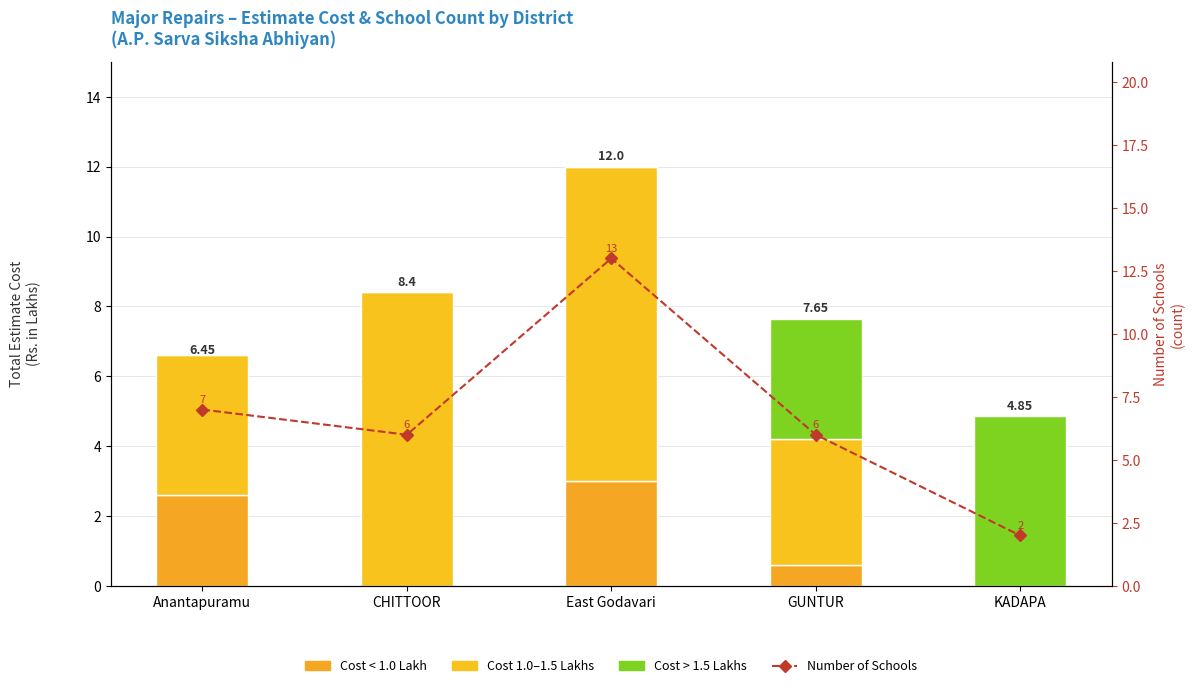

The Cost < 1.0 Lakh series shows -2.0 at KADAPA. True or false?

False